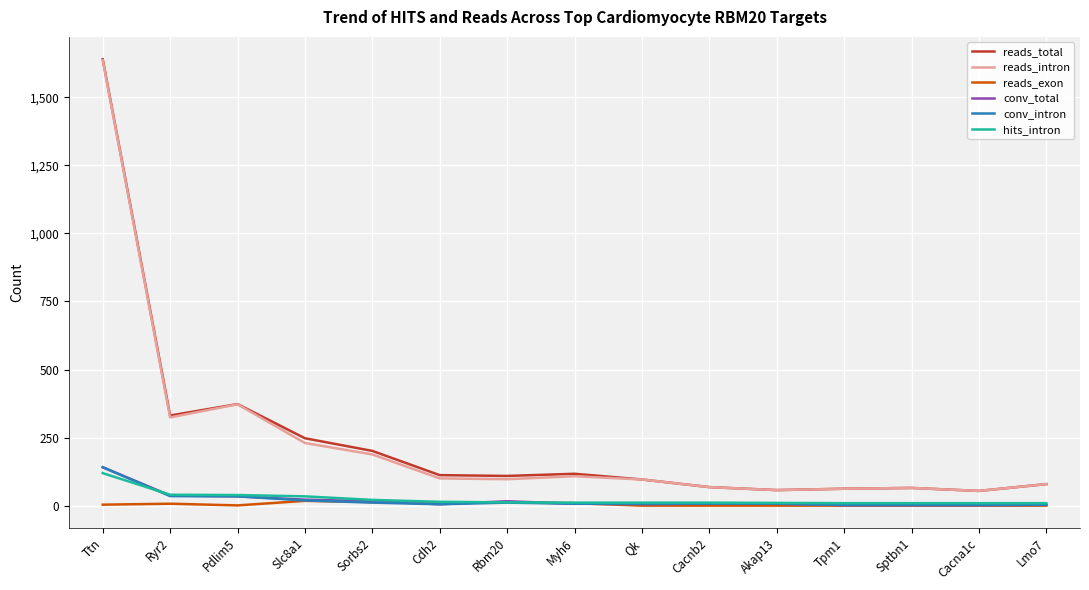

The reads_intron series shows 2149.9 at Ttn. True or false?

False